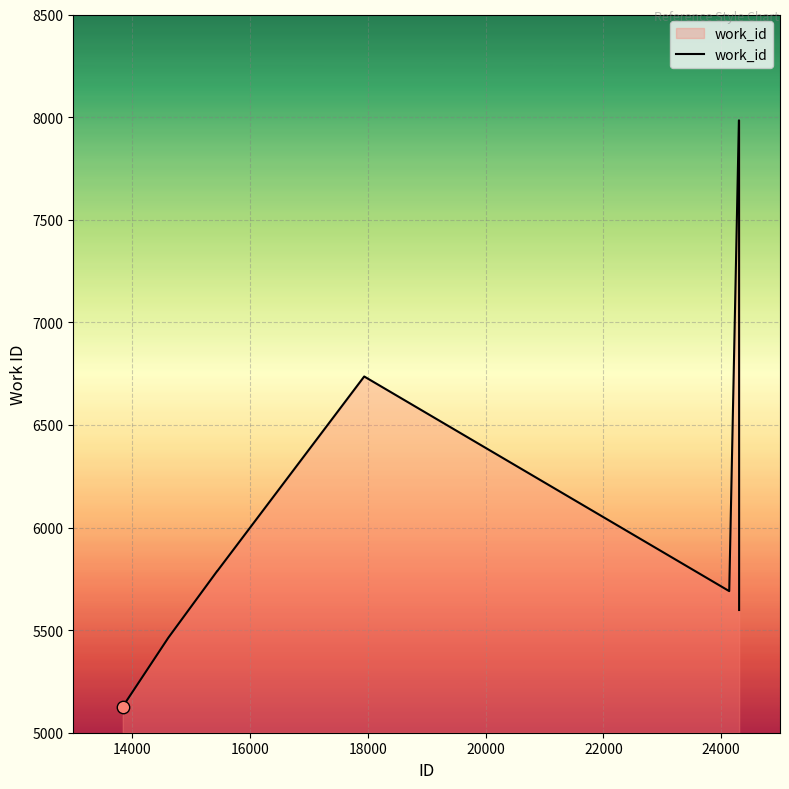

What is the smallest value displayed?

5127